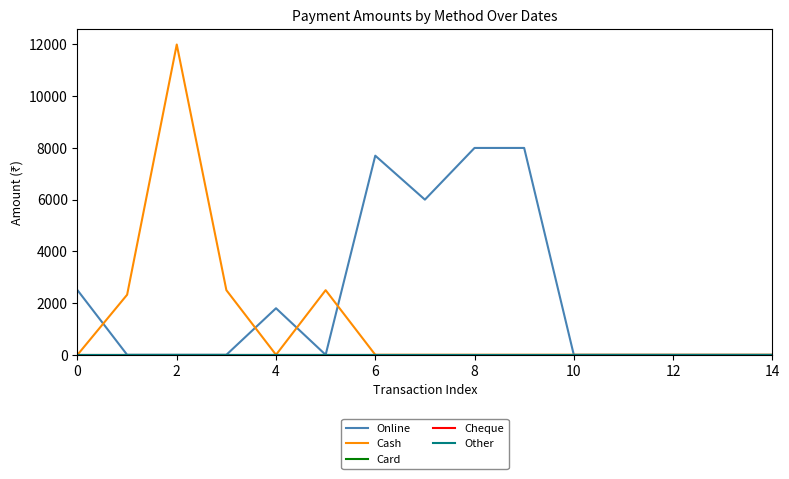

Does the chart display data point markers on the line(s)?

No